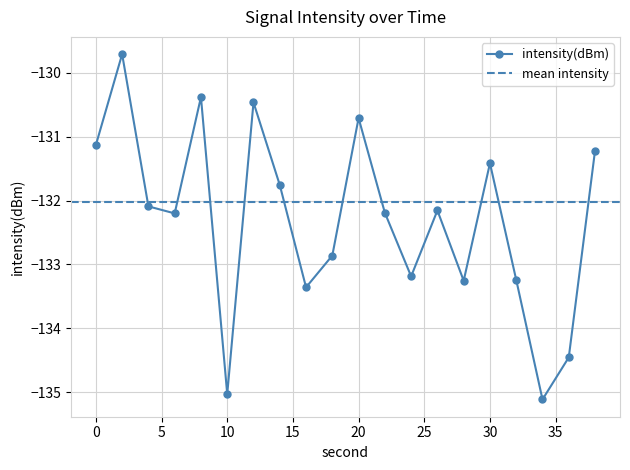

Rank the categories by value from lowest to highest.

34, 10, 36, 16, 28, 32, 24, 18, 6, 22, 26, 4, 14, 30, 38, 0, 20, 12, 8, 2